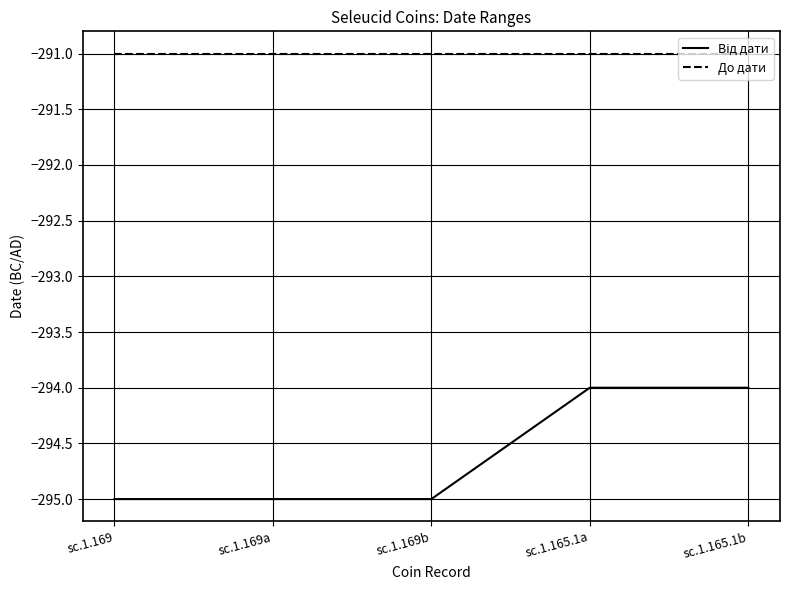

What is the spread (max minus min) of values at sc.1.169a?

4